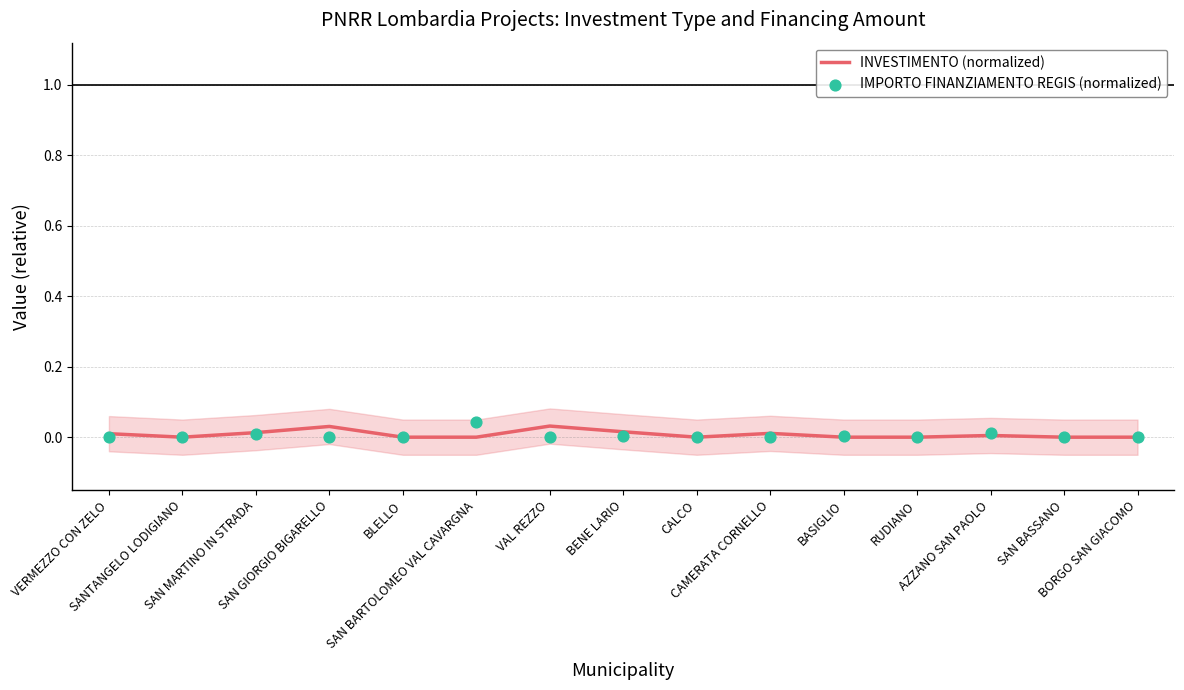

Which series reaches the minimum Y coordinate?

INVESTIMENTO (normalized)